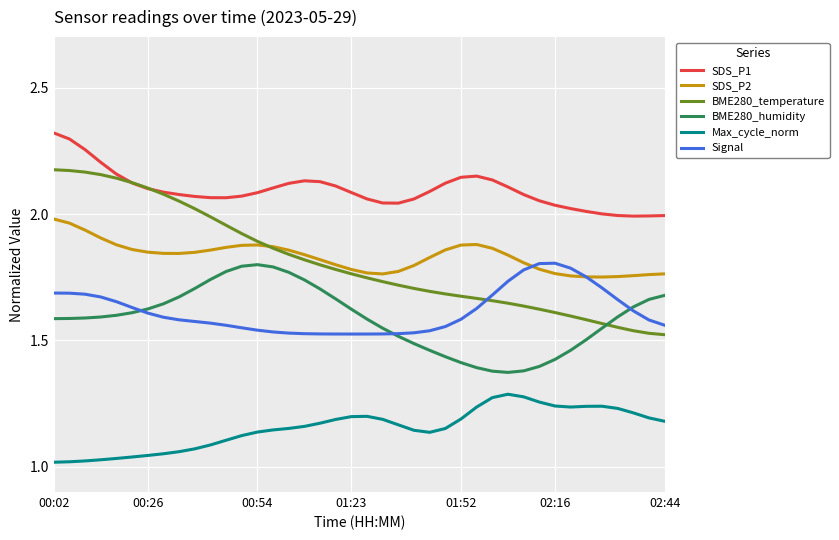

Does the chart display data point markers on the line(s)?

No